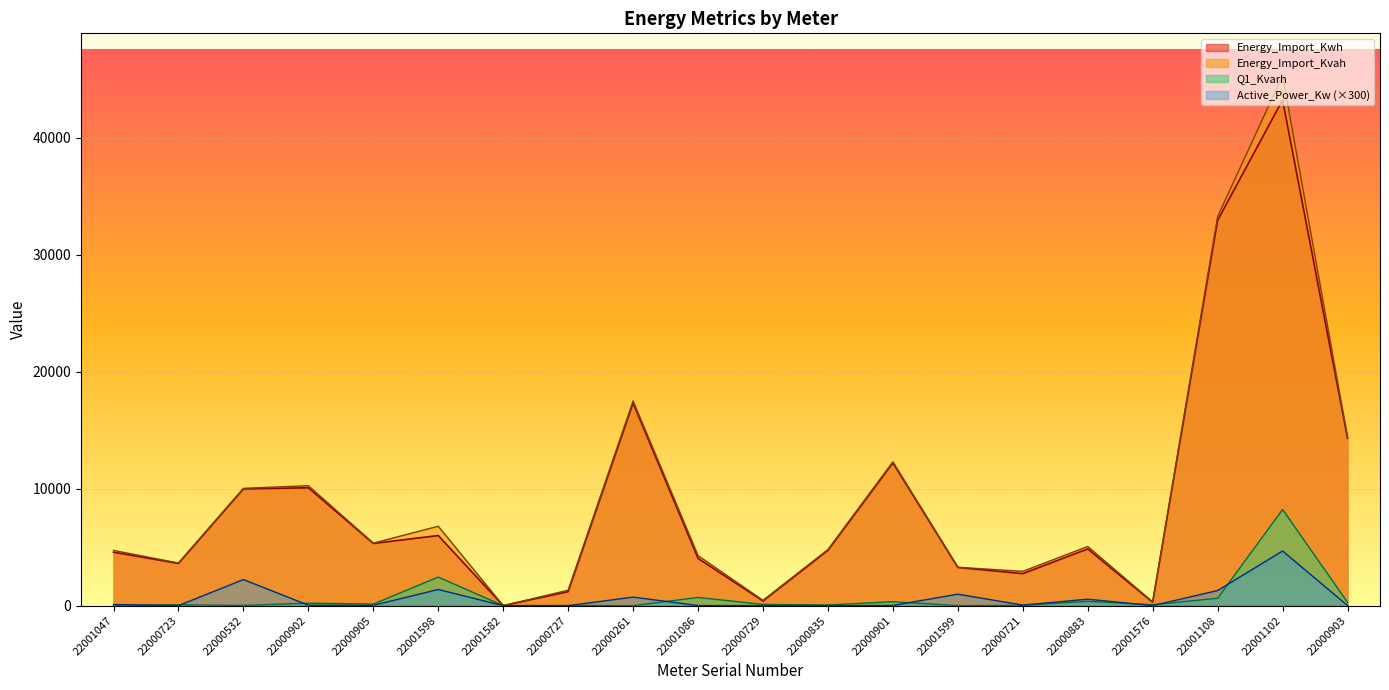

What is the minimum value for Q1_Kvarh?

0.1